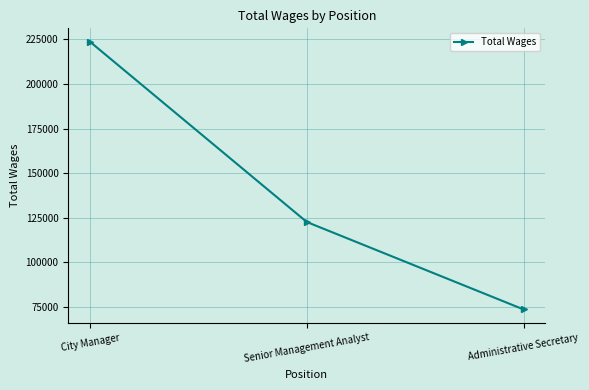

The chart shows a value of 223719 at City Manager. True or false?

True